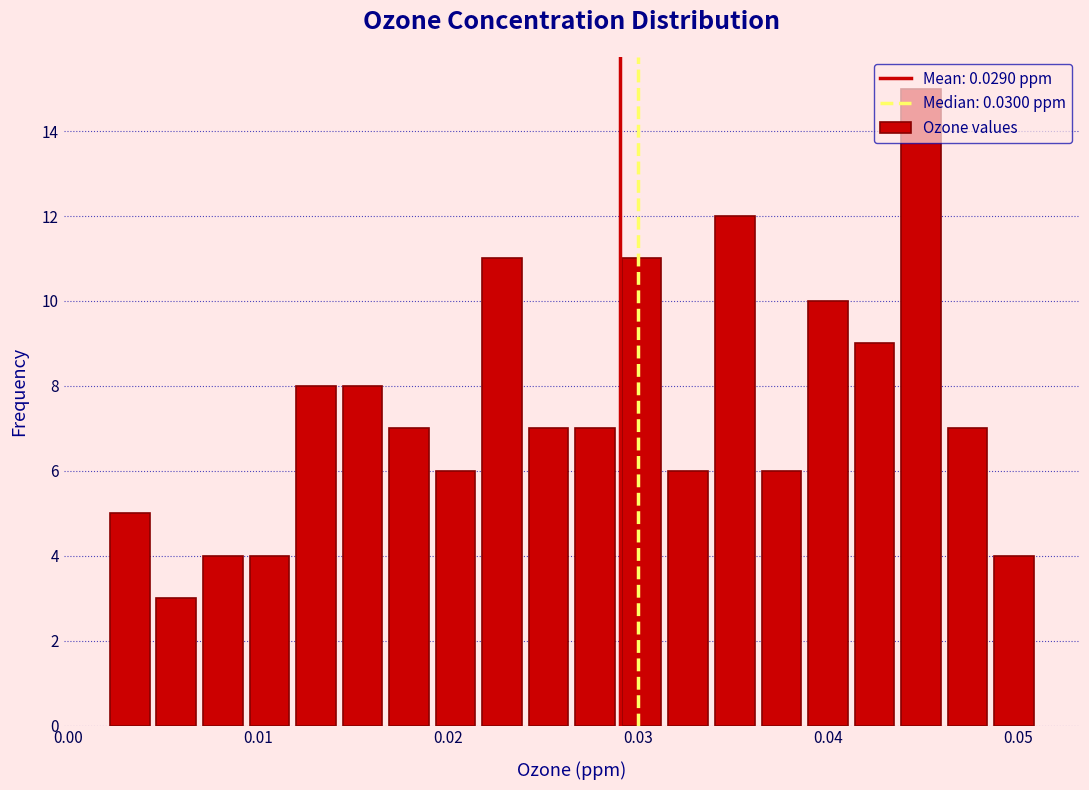

Around what value on the x-axis is the tallest bar? Give the approximate position of its centre, as read against the axis.

0.045